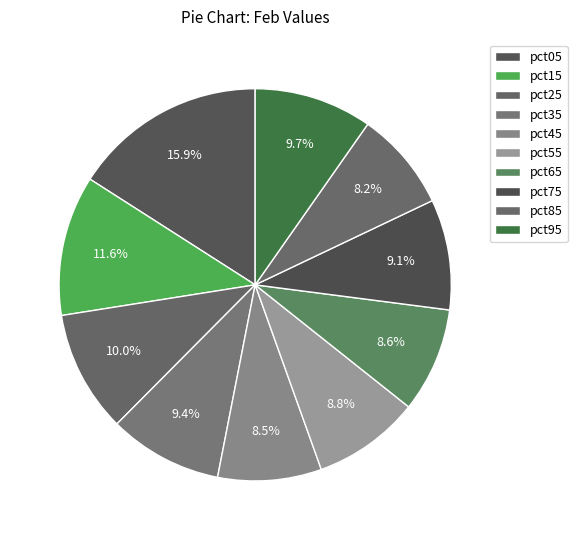

How many segments does this pie chart have?

10